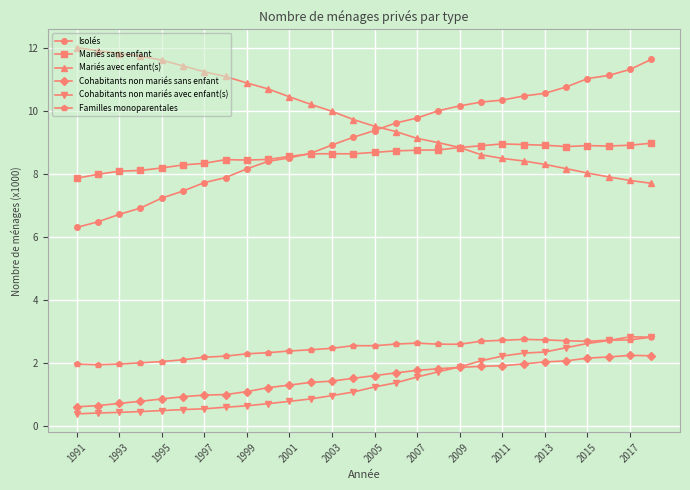

What is the sum of all Familles monoparentales values?

68.5